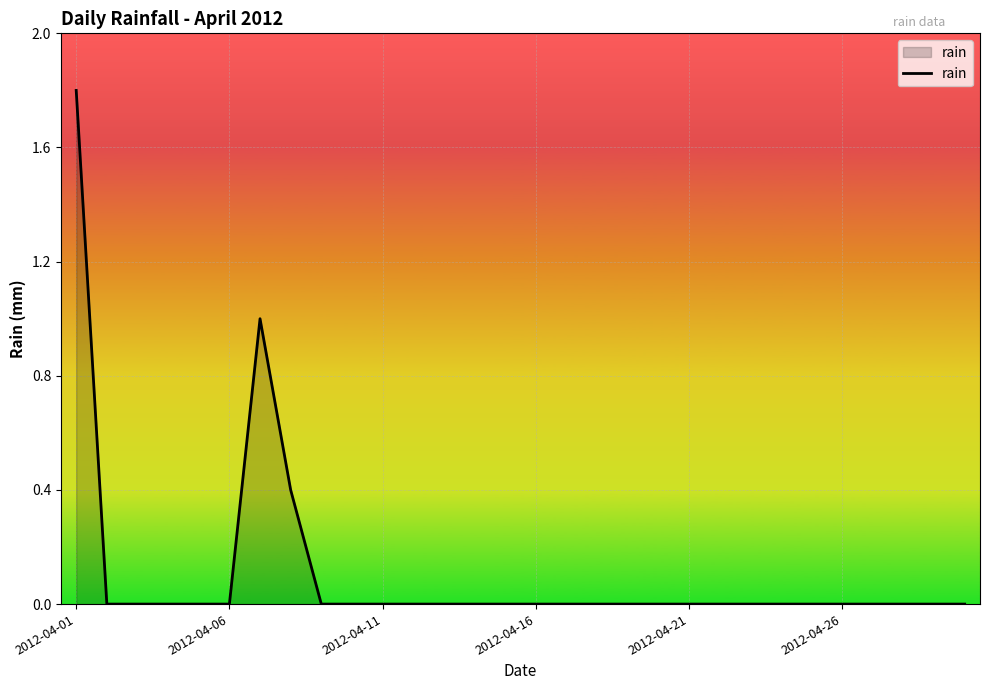

What is the difference between the maximum and minimum values?

1.8